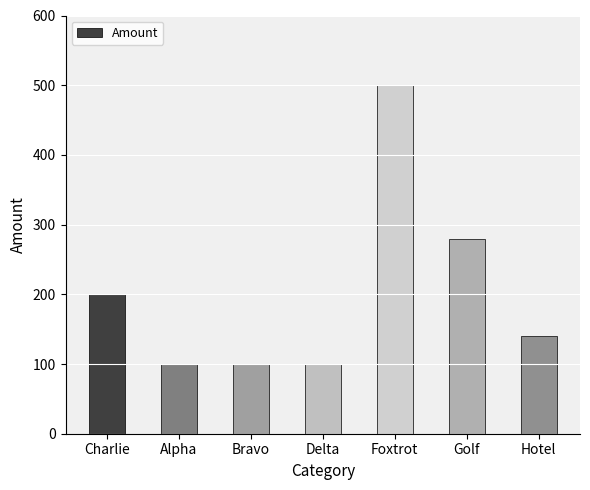

What is the minimum value shown in the chart?

100